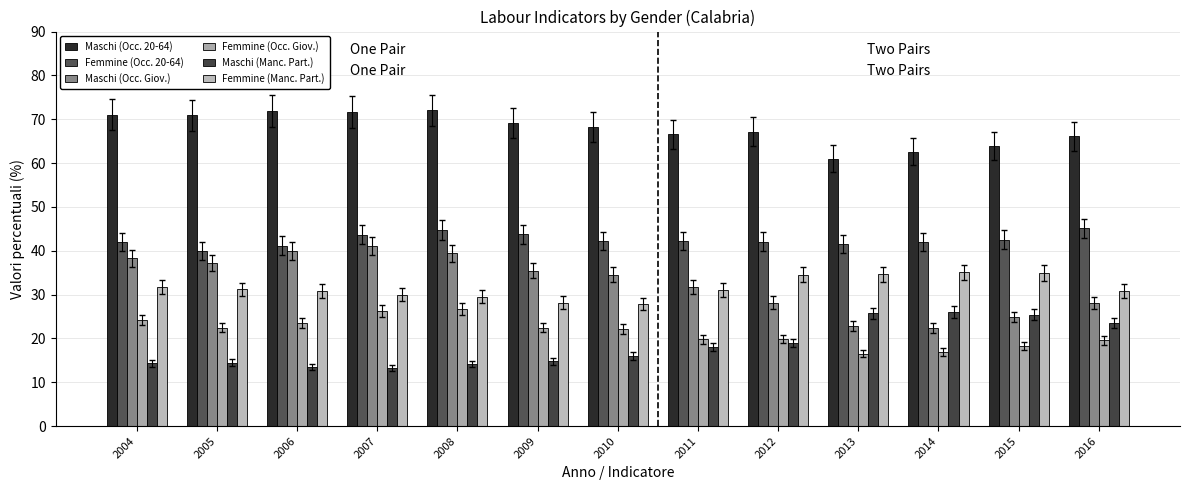

How many bars are there in each group?

6